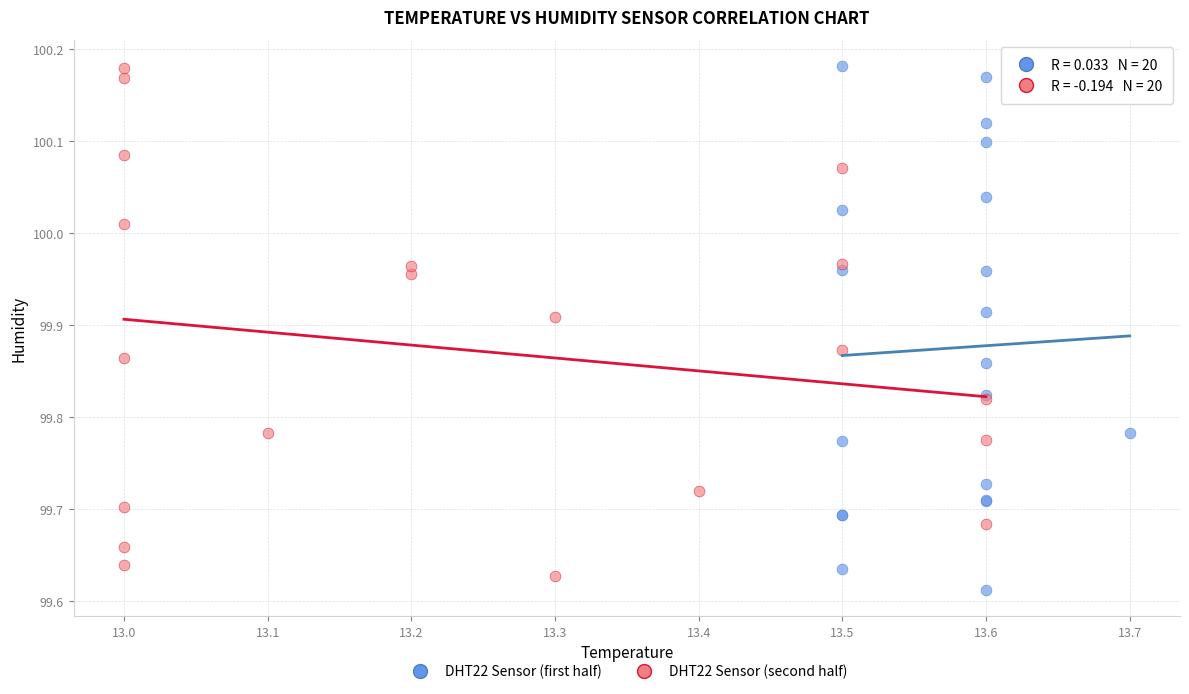

Which series contains the lowest Y value?

DHT22 Sensor (first half)